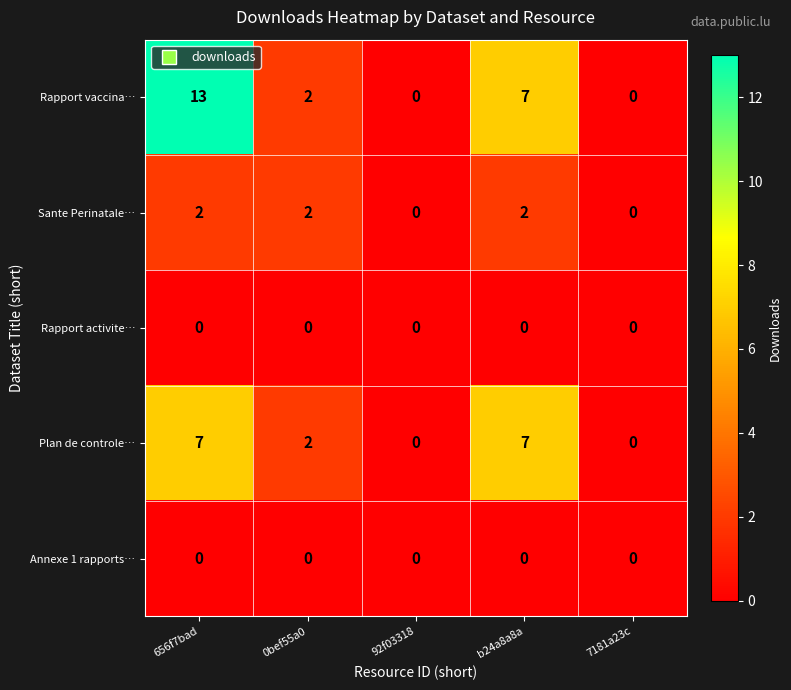

Is the value of Sante Perinatale… at 0bef55a0 greater than the value of Rapport vaccina… at 7181a23c?

Yes